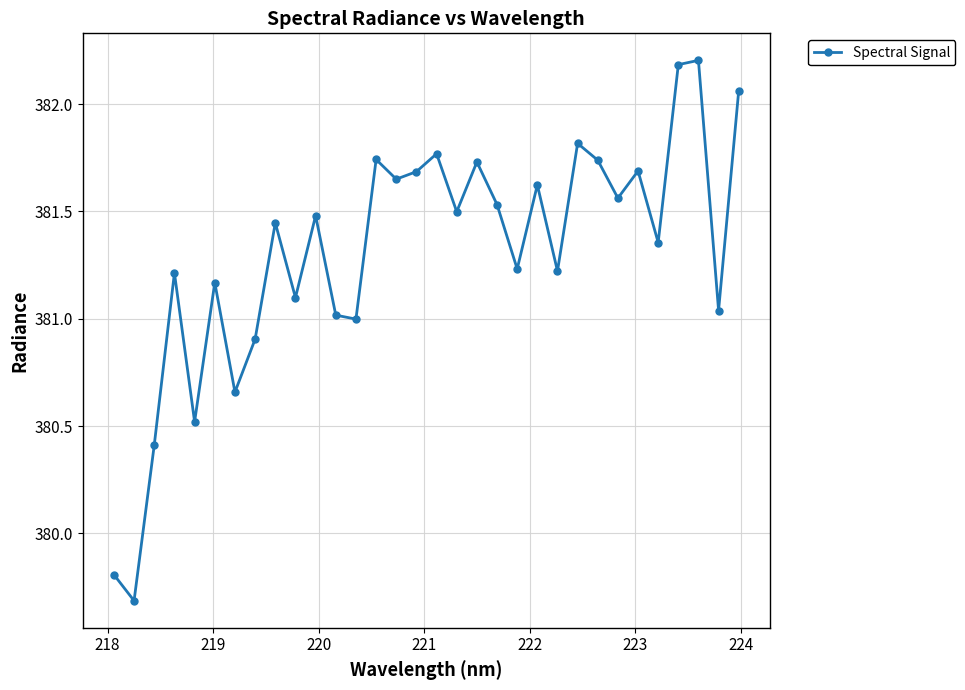

How many interior local peaks (higher than both neighbors) does the data have?

11